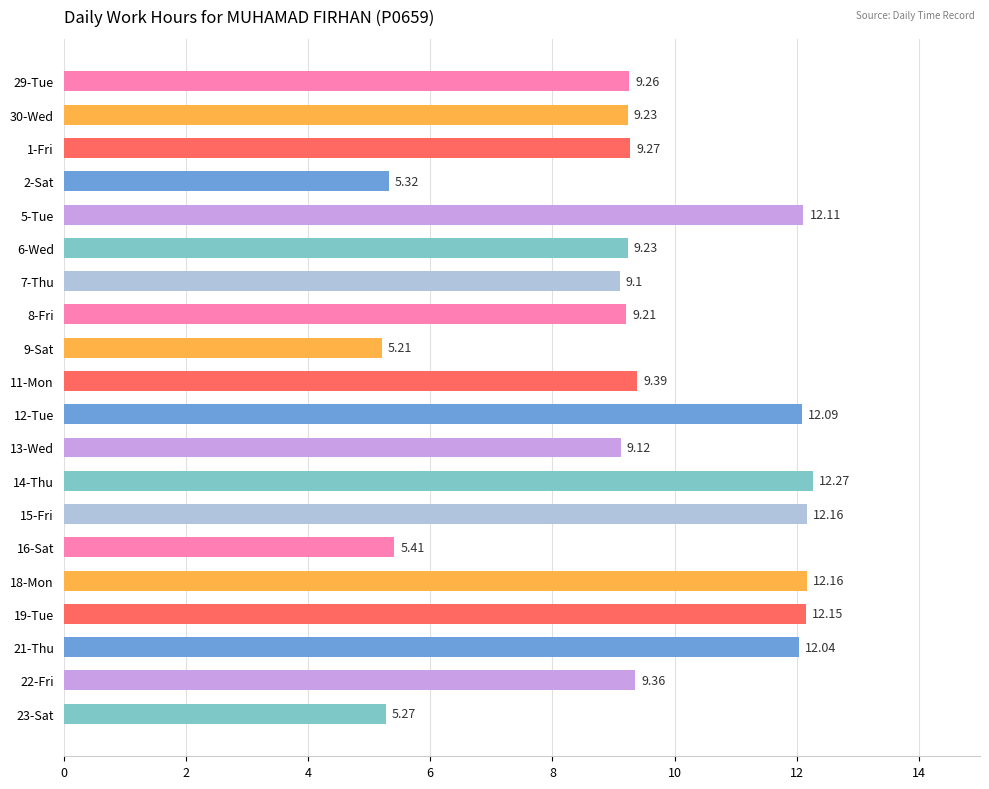

What is the ratio of the value at 15-Fri to the value at 6-Wed?

1.3